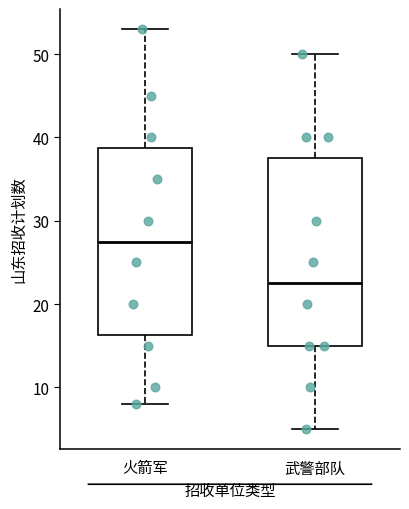

Where is the lower edge of the box for 火箭军 on the y-axis? The values are not printed on the chart, so give them approximately, as read against the axis.

16